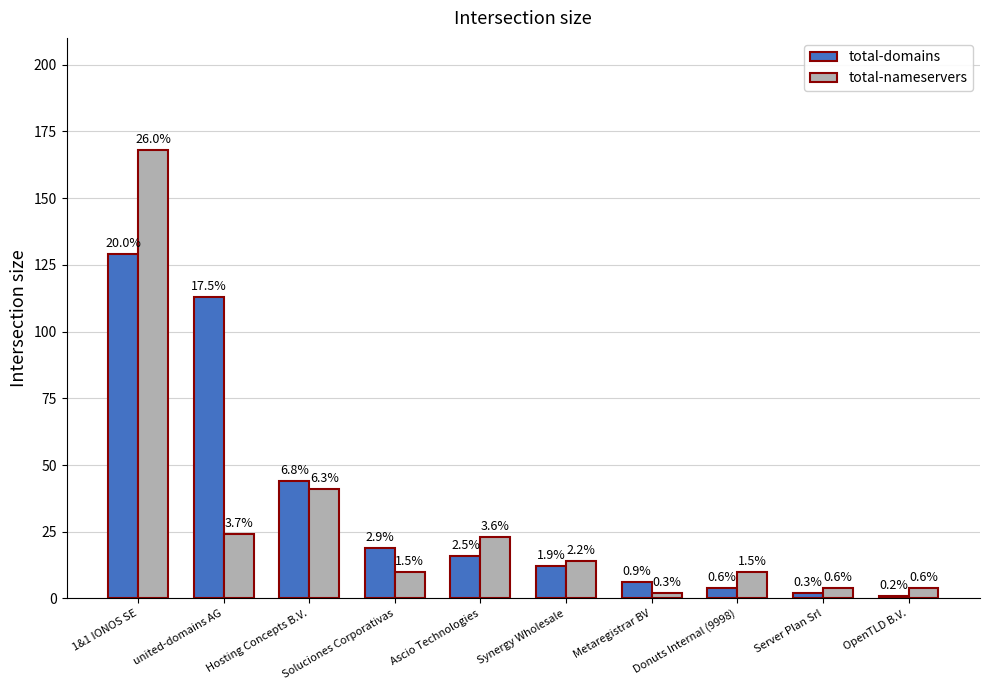

What position from the left is Soluciones Corporativas?

4